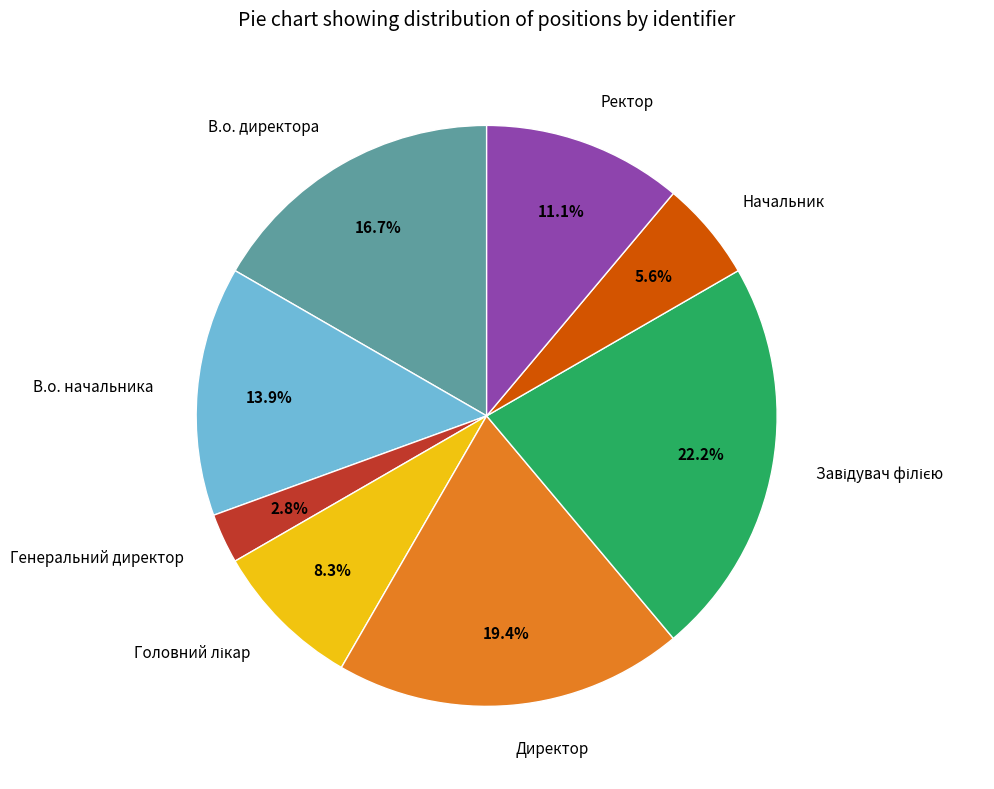

What is the smallest slice in the pie chart?

Генеральний директор